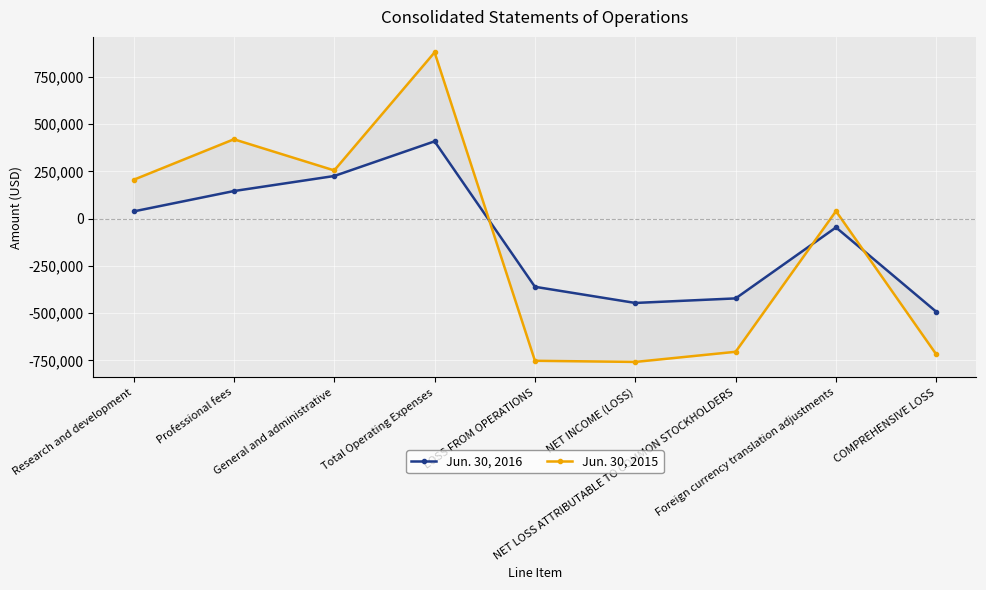

What is the average value of the Jun. 30, 2016 series?

-105806